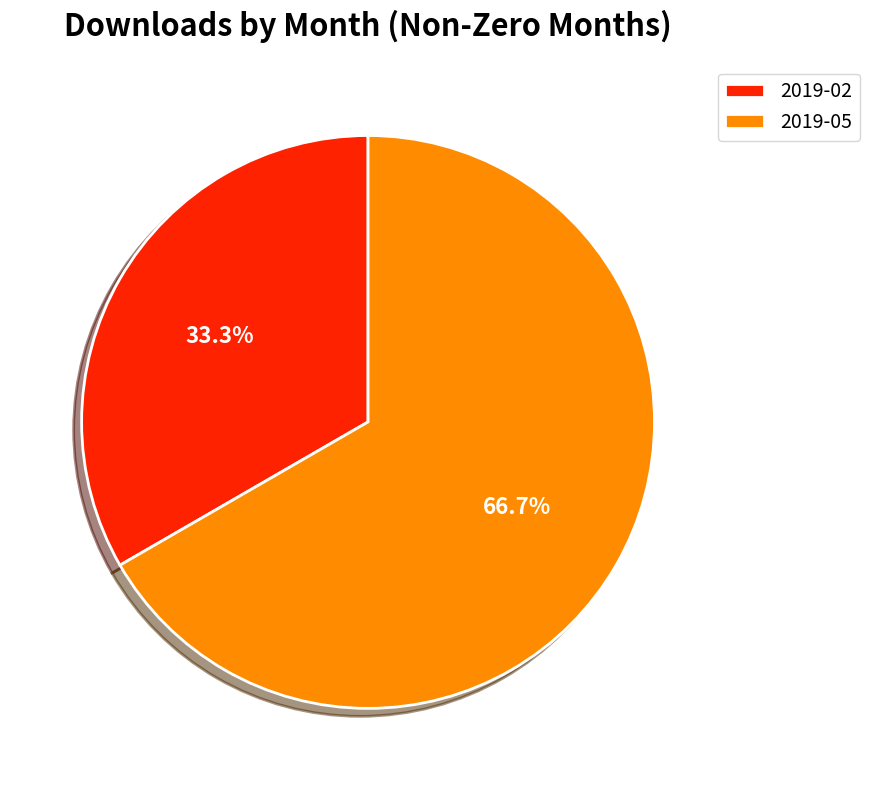

What percentage is the 2019-05 slice, to the nearest percent?

67%